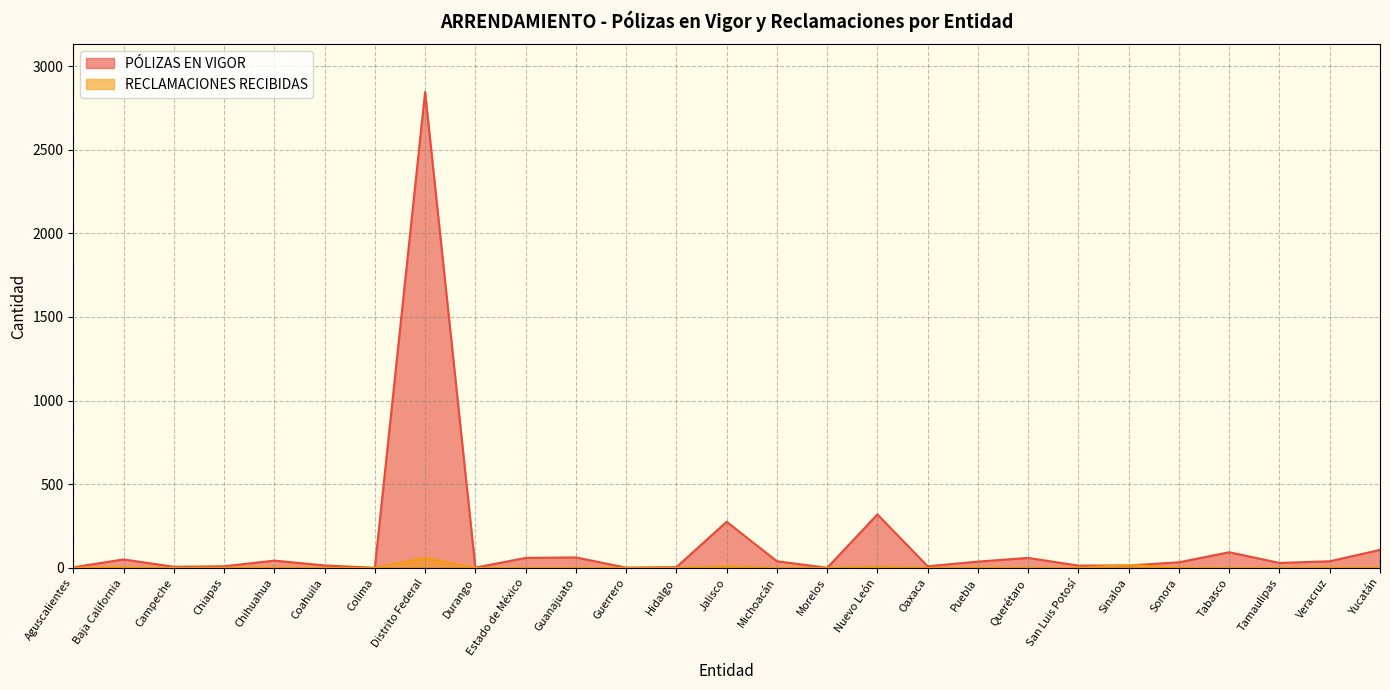

Reading left to right, list all the values displayed in this chart.

PÓLIZAS EN VIGOR: Aguscalientes=4	Baja California=51	Campeche=7	Chiapas=10	Chihuahua=44	Coahuila=15	Colima=1	Distrito Federal=2845	Durango=2	Estado de México=60	Guanajuato=63	Guerrero=2	Hidalgo=5	Jalisco=276	Michoacán=40	Morelos=1	Nuevo León=320	Oaxaca=10	Puebla=38	Querétaro=60	San Luis Potosí=14	Sinaloa=15	Sonora=34	Tabasco=94	Tamaulipas=30	Veracruz=40	Yucatán=108
RECLAMACIONES RECIBIDAS: Aguscalientes=1	Baja California=4	Campeche=0	Chiapas=1	Chihuahua=2	Coahuila=0	Colima=0	Distrito Federal=61	Durango=0	Estado de México=0	Guanajuato=0	Guerrero=0	Hidalgo=0	Jalisco=10	Michoacán=0	Morelos=0	Nuevo León=7	Oaxaca=0	Puebla=2	Querétaro=0	San Luis Potosí=0	Sinaloa=18	Sonora=1	Tabasco=0	Tamaulipas=0	Veracruz=2	Yucatán=1